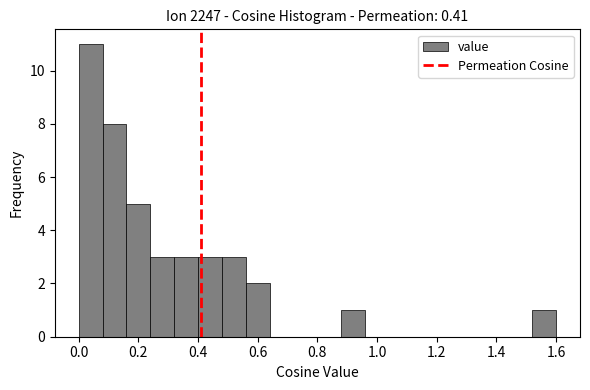

How tall is the bar that spans 0.16 to 0.24 on the x-axis? The values are not printed on the chart, so give them approximately, as read against the axis.

5